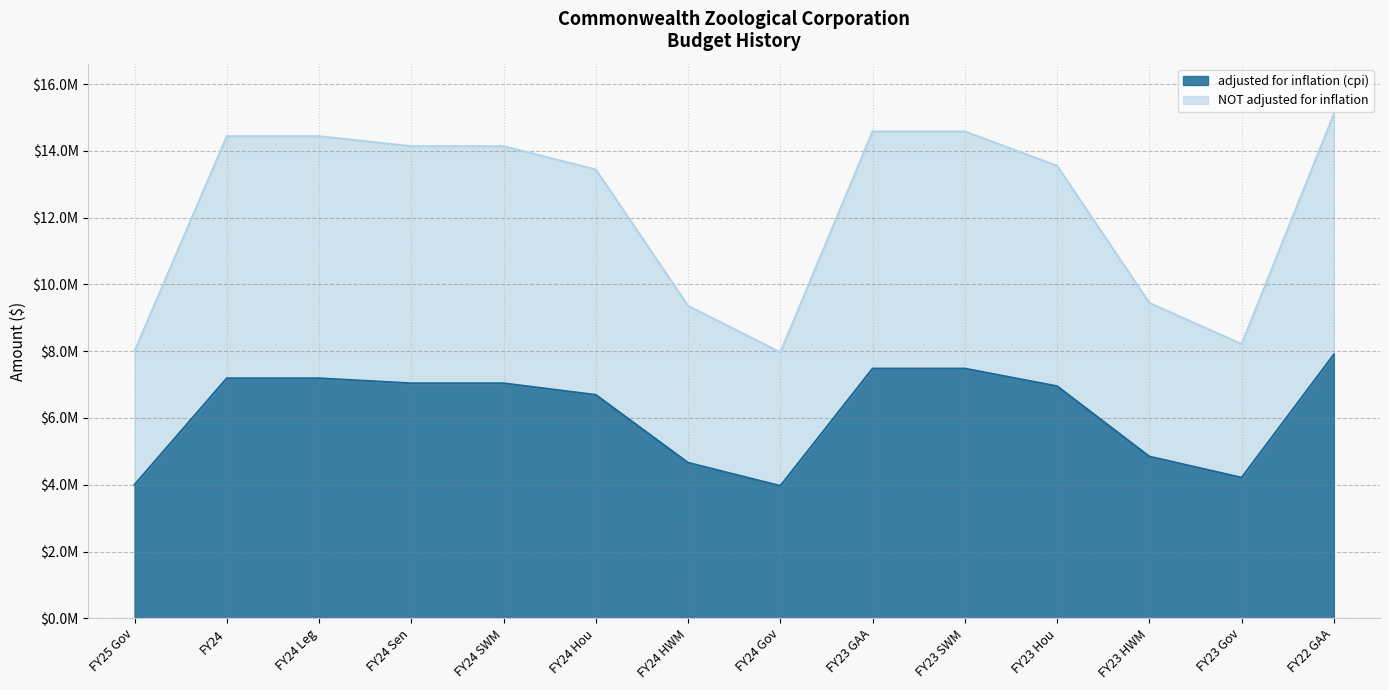

What value does the NOT adjusted for inflation series have at FY23 Hou, to the nearest 100?

13551100